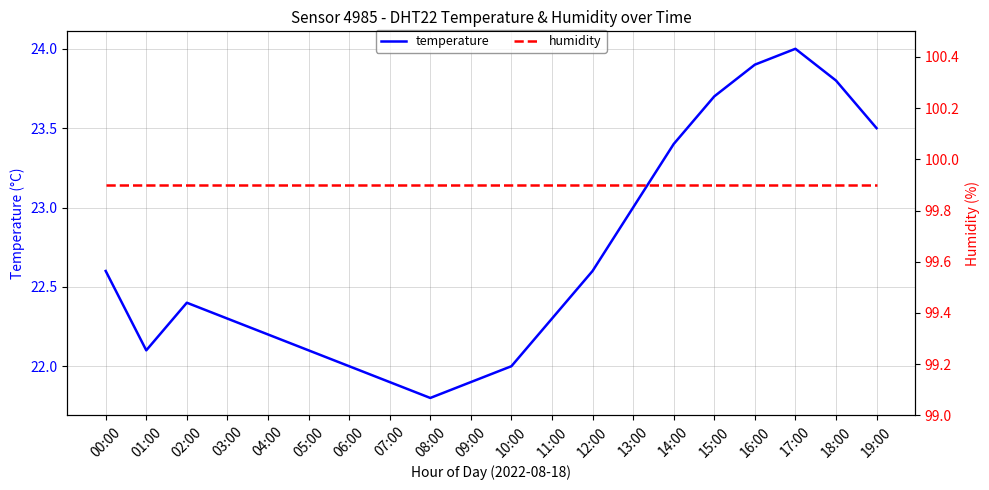

Rank the series by their maximum value, from highest to lowest.

humidity, temperature